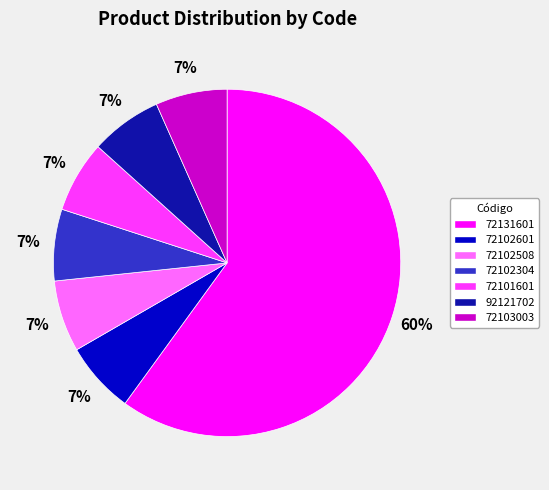

To the nearest percent, what is the average slice percentage?

14%